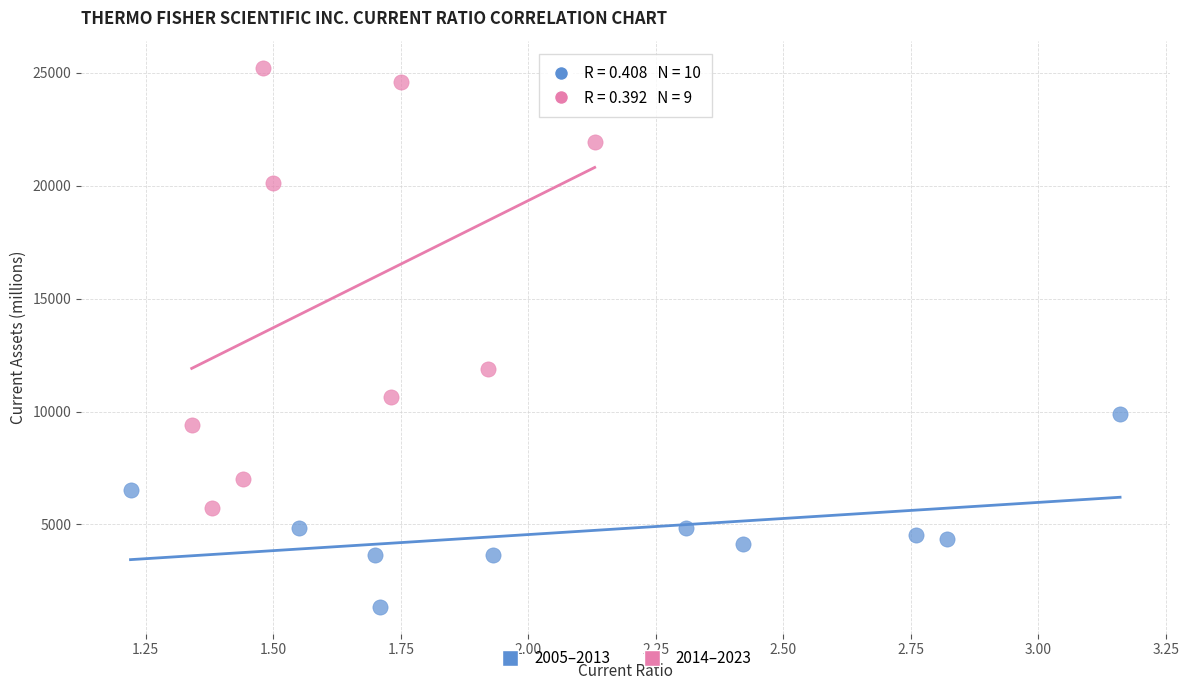

Which series contains the highest Y value?

2014–2023